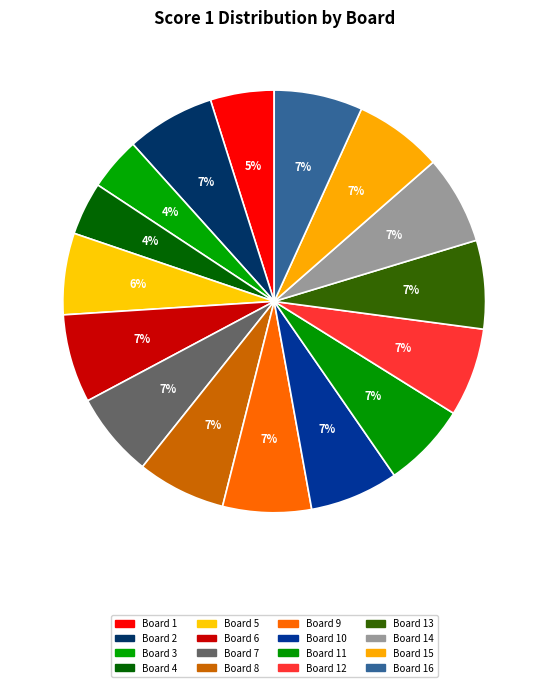

Does Board 11 account for over 50% of the chart?

No